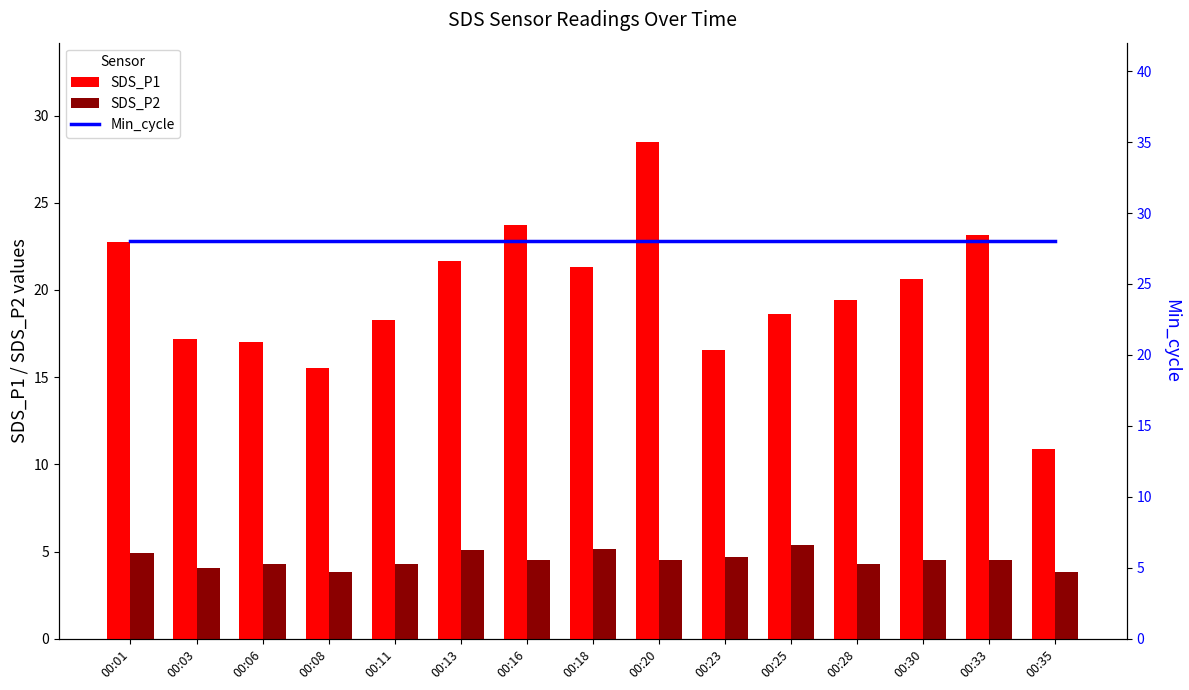

Is it true that SDS_P2 equals 7.7 at 00:28?

False